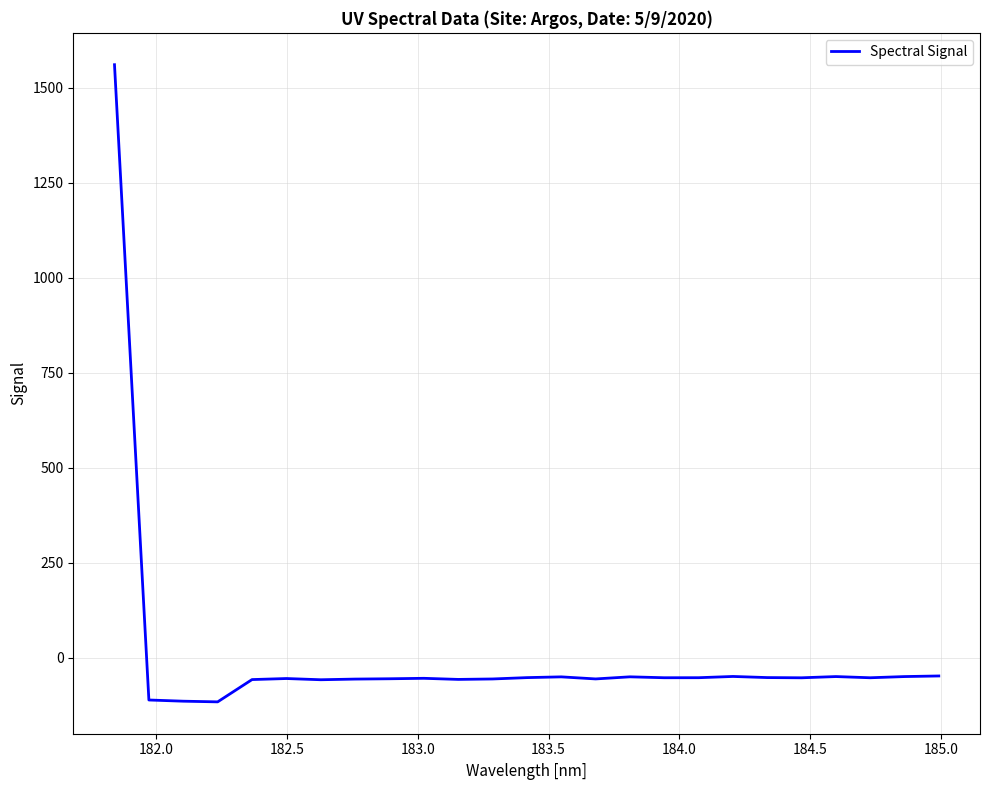

How many values are above zero?

1